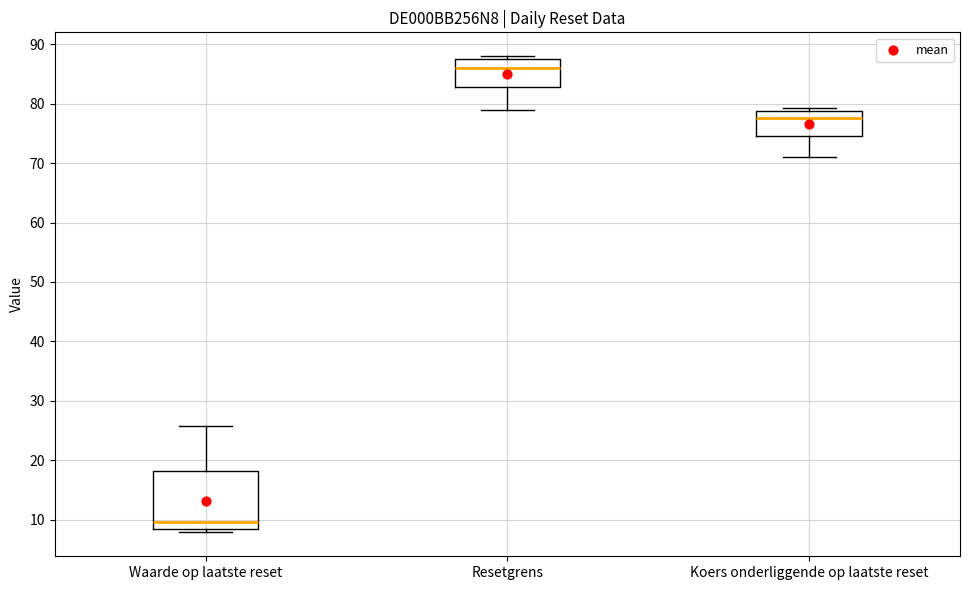

Where is the upper edge of the box for Waarde op laatste reset on the y-axis? The values are not printed on the chart, so give them approximately, as read against the axis.

18